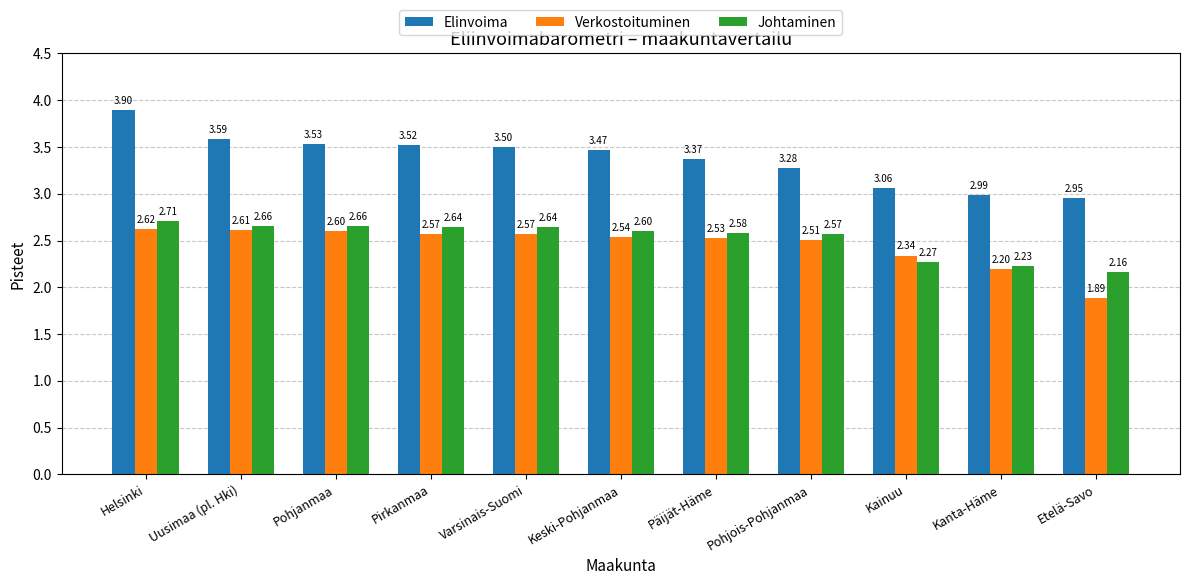

Is it true that Elinvoima equals 5.2 at Uusimaa (pl. Hki)?

False